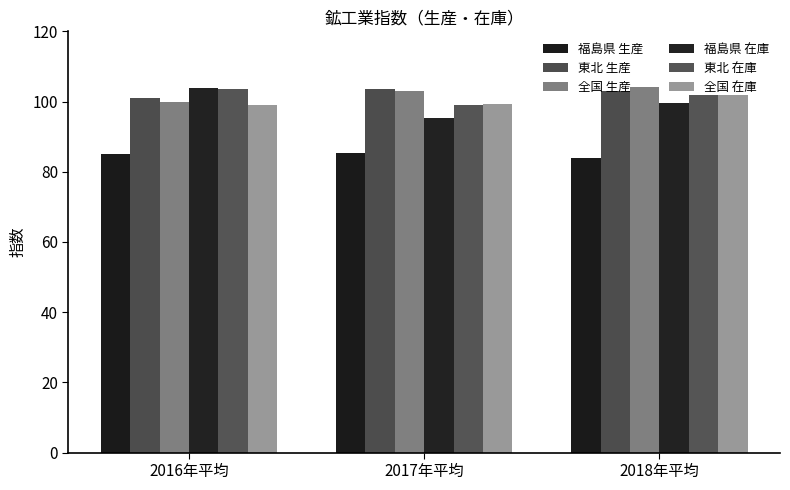

What is the difference between the maximum and minimum values in the 東北 在庫 series?

4.4